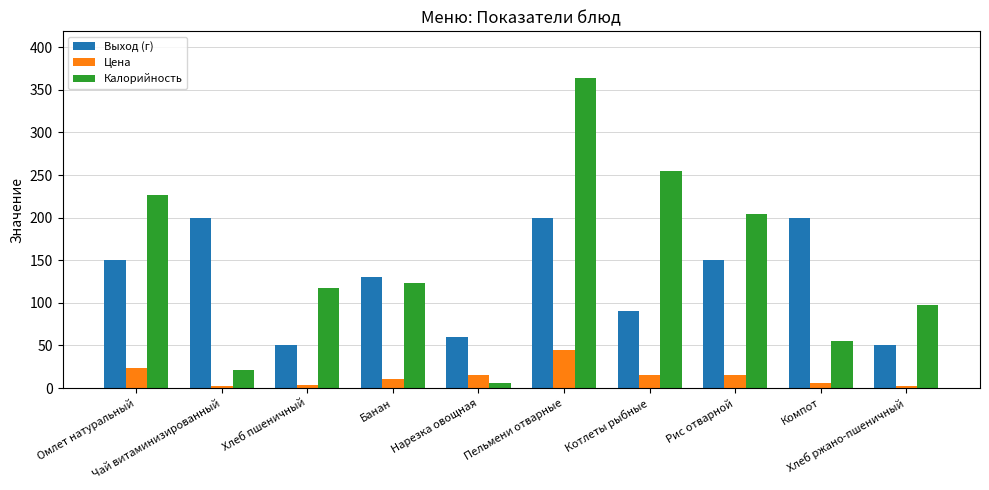

True or false: Выход (г) has a value of 150.0 at Рис отварной.

True